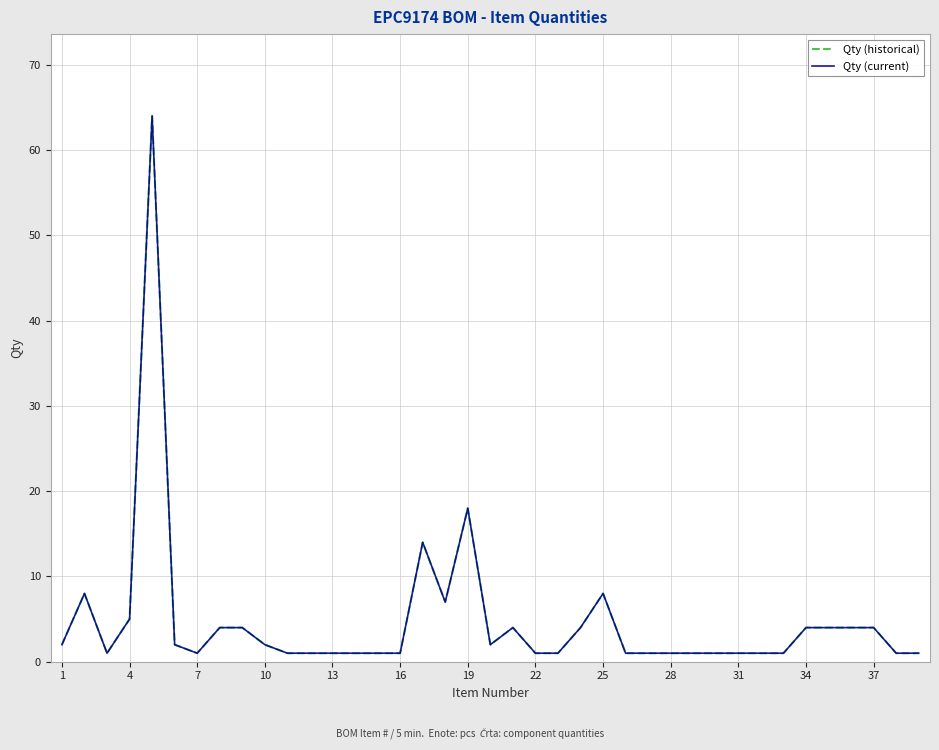

Does the chart display data point markers on the line(s)?

No